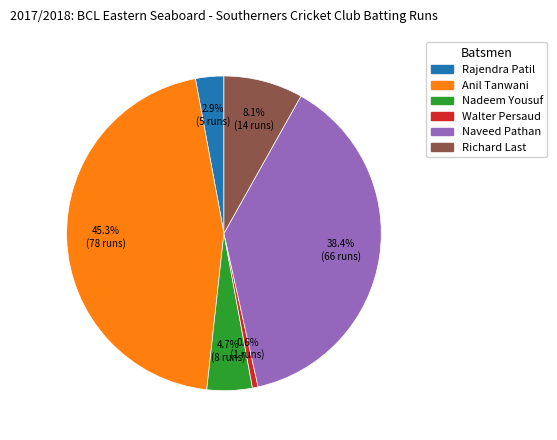

Is there any slice that represents more than half of the pie?

No